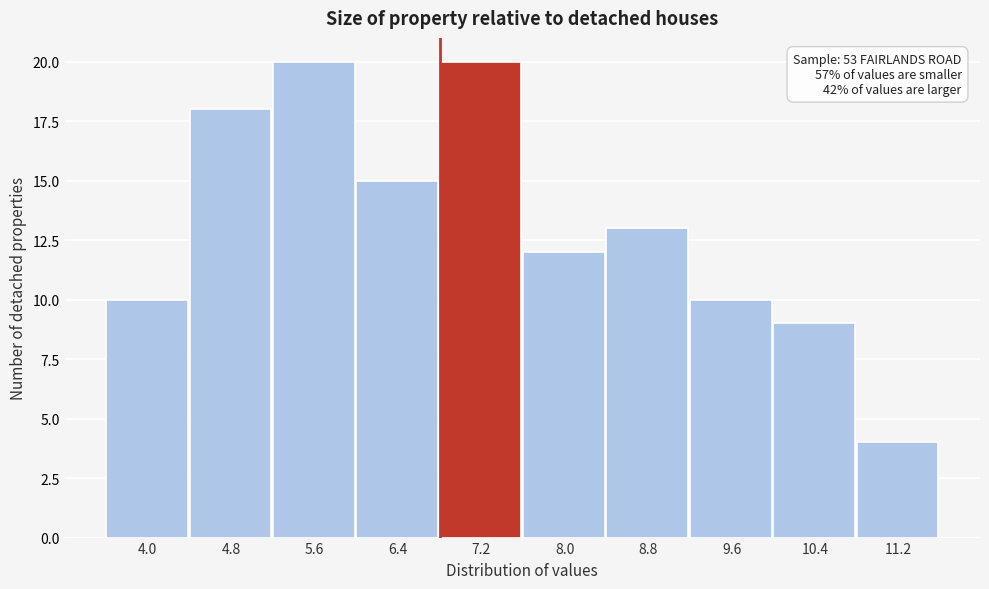

Reading right to left, transcribe all the data shown in this chart.

11.2=4	10.4=9	9.6=10	8.8=13	8.0=12	7.2=20	6.4=15	5.6=20	4.8=18	4.0=10